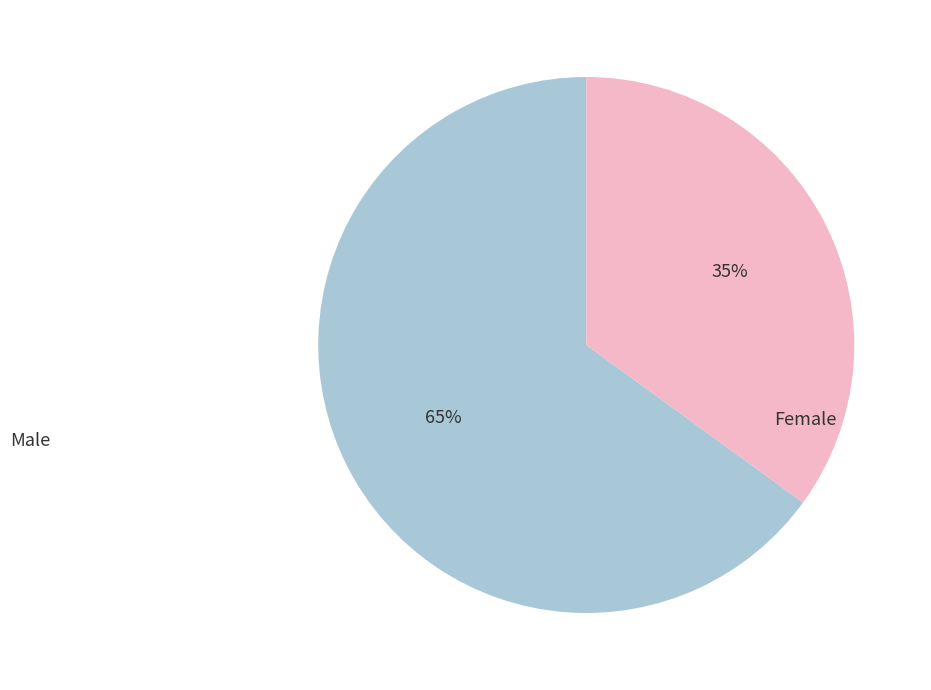

To the nearest percent, what is the combined percentage of Female and Male?

100%